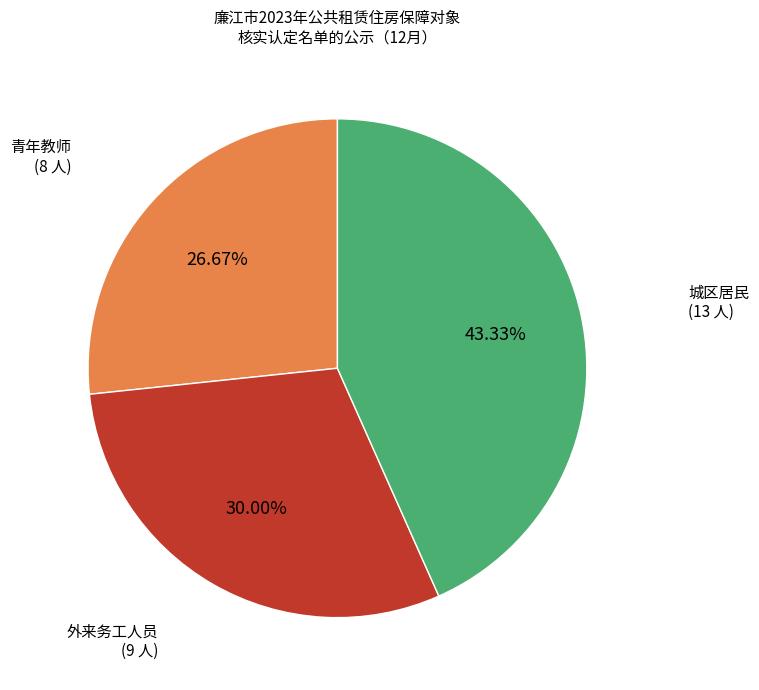

Does any single category account for the majority?

No